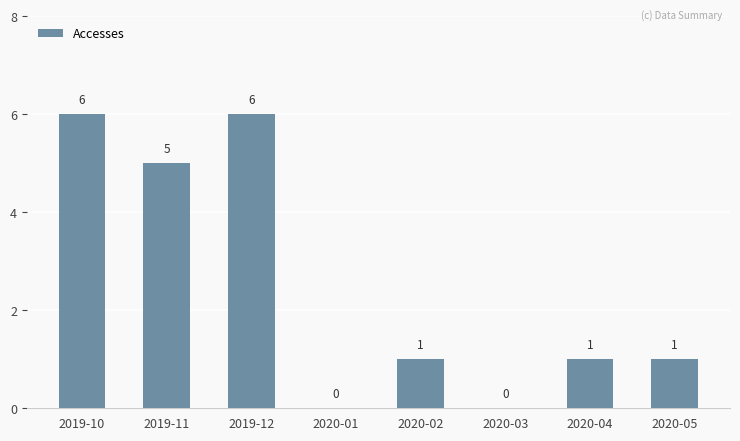

The chart shows a value of 8 at 2019-11. True or false?

False